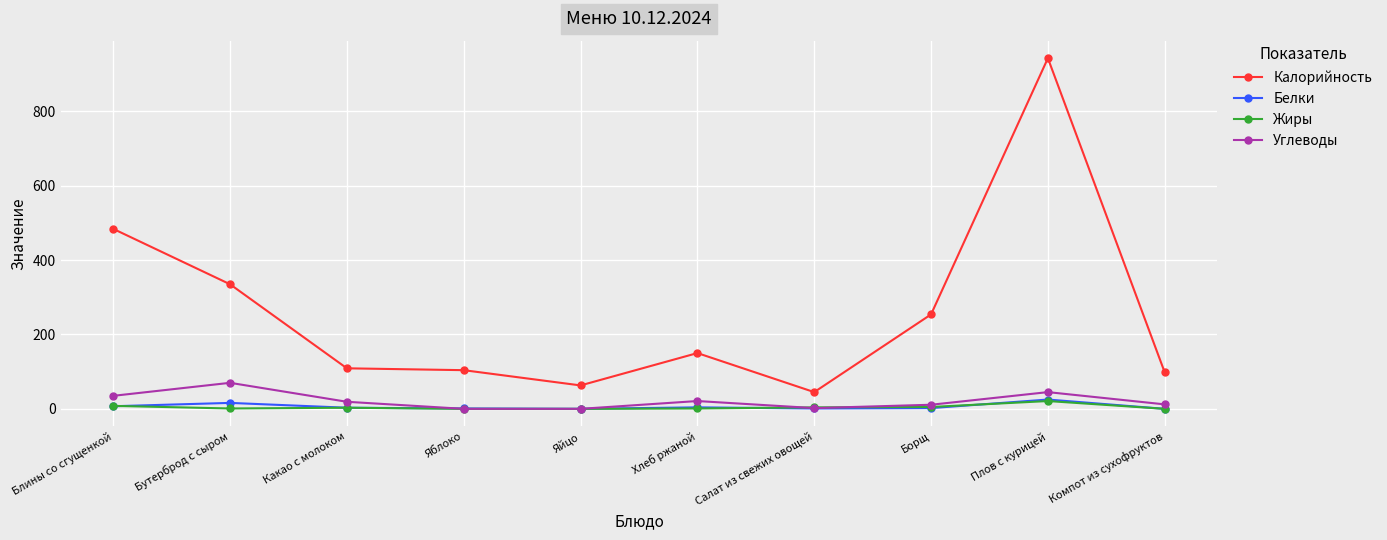

Count the number of categories in the chart.

10